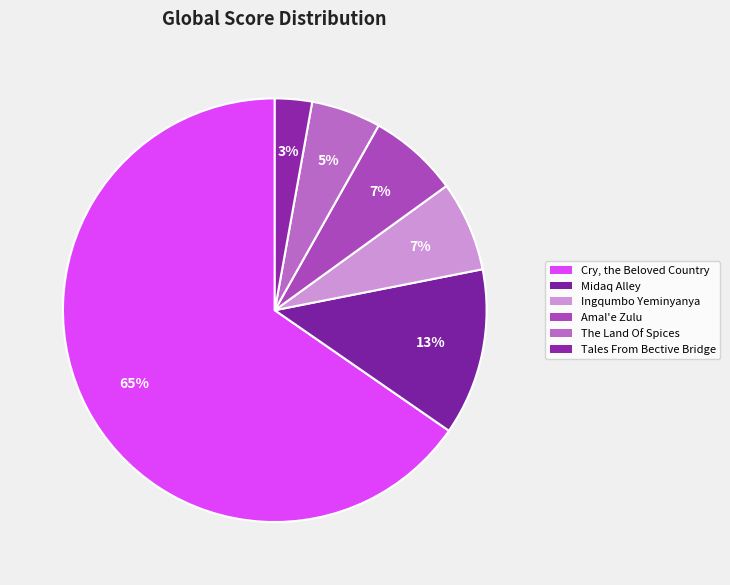

How many slices are in this pie chart?

6